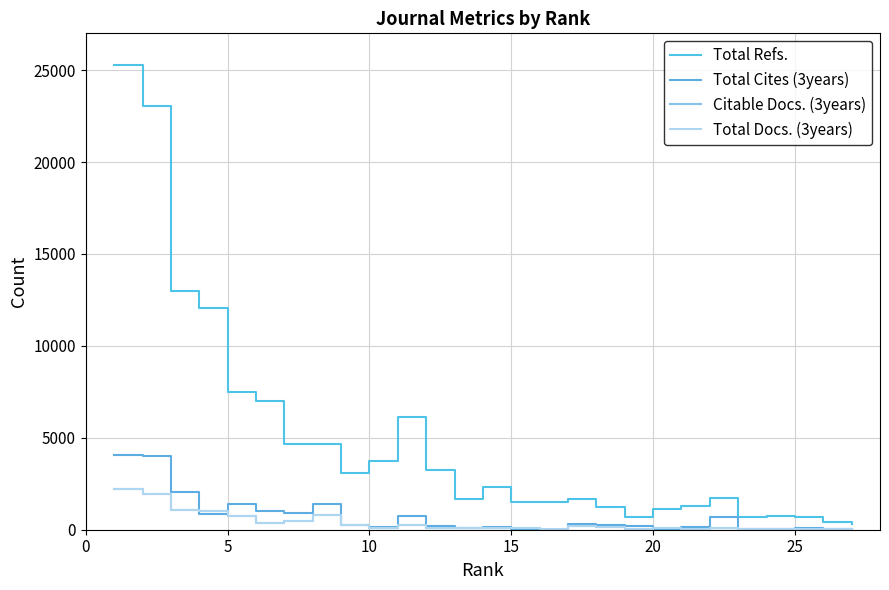

Which series has the widest spread of values?

Total Refs.